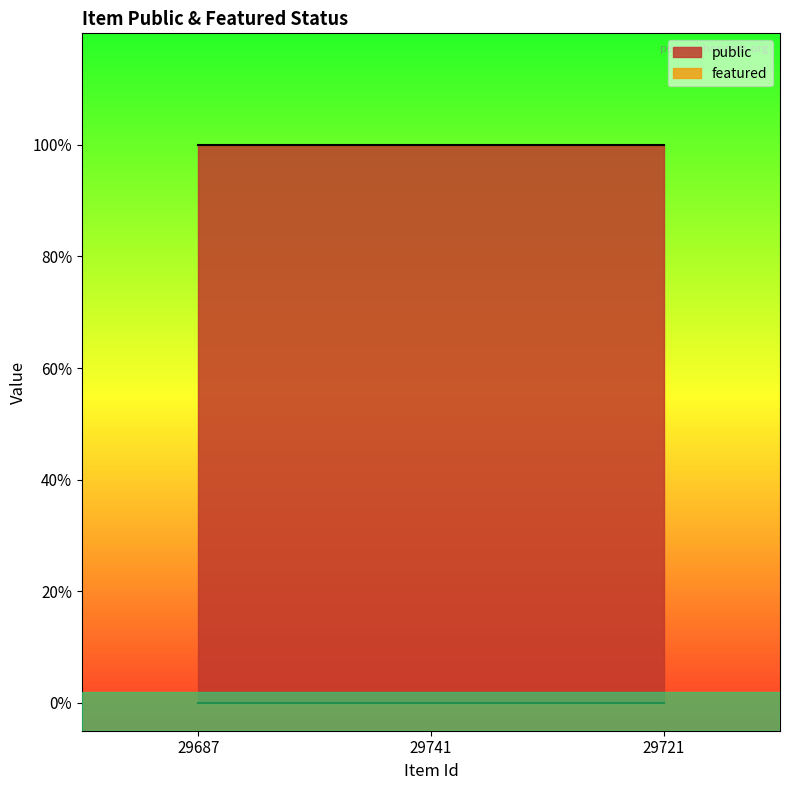

Rank the series by their average value, from lowest to highest.

featured, public